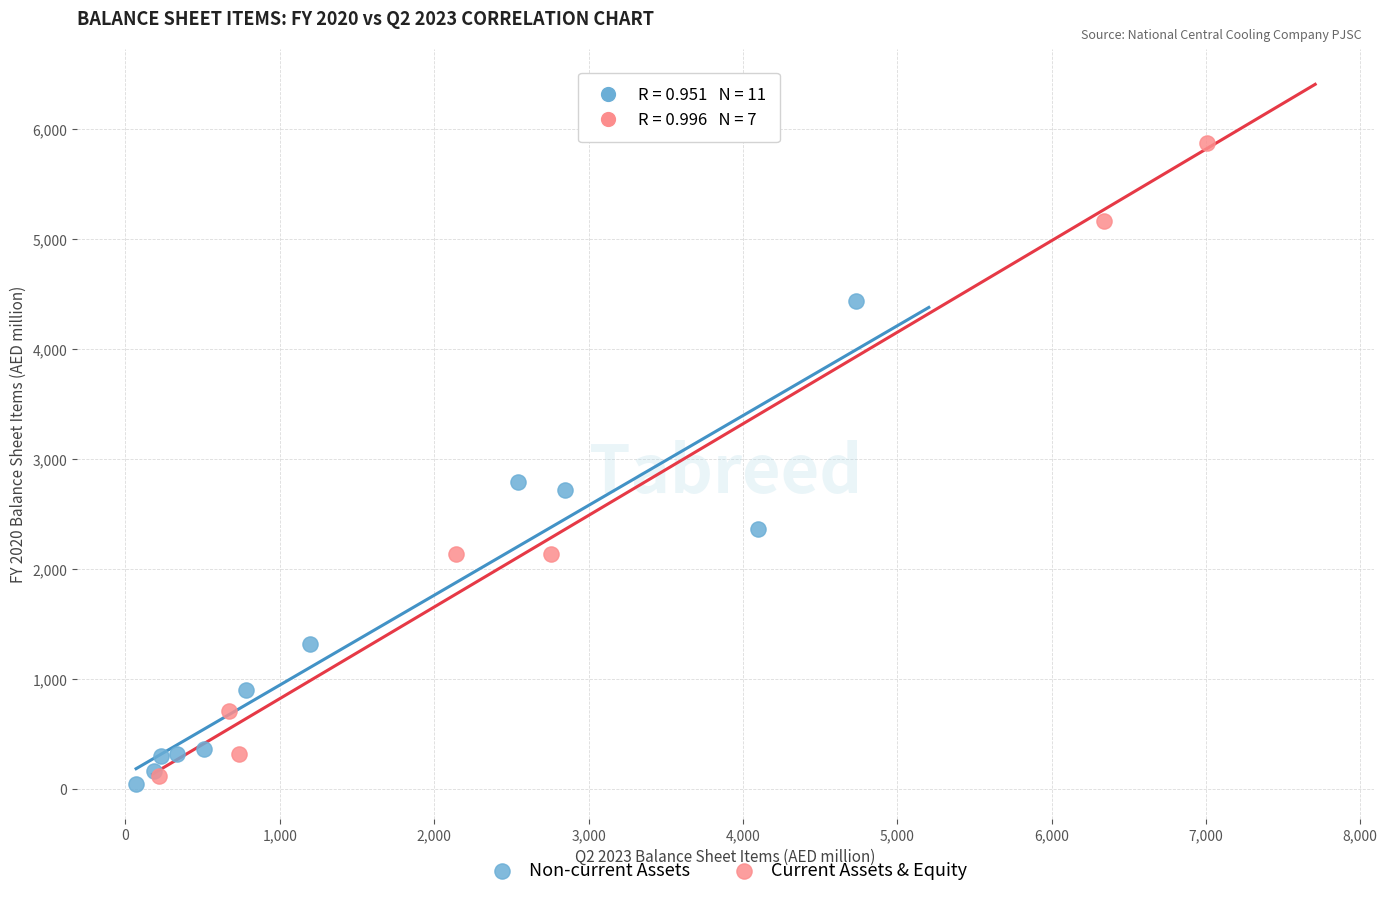

Which series contains the lowest Y value?

Non-current Assets